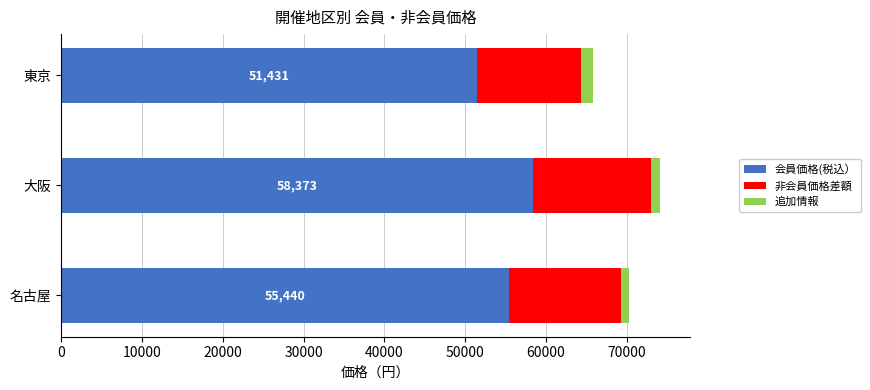

The 会員価格(税込） series shows 28088 at 東京. True or false?

False